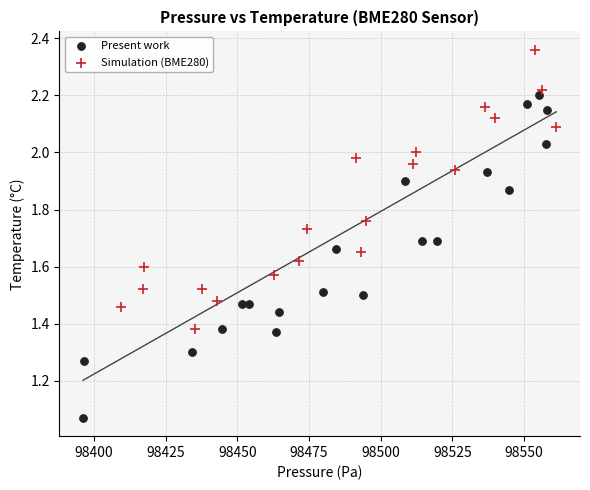

Which series reaches the minimum Y coordinate?

Present work